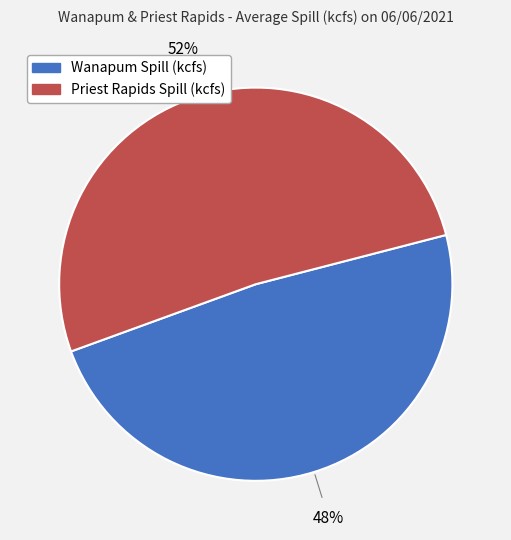

To the nearest percent, what is the average slice percentage?

50%